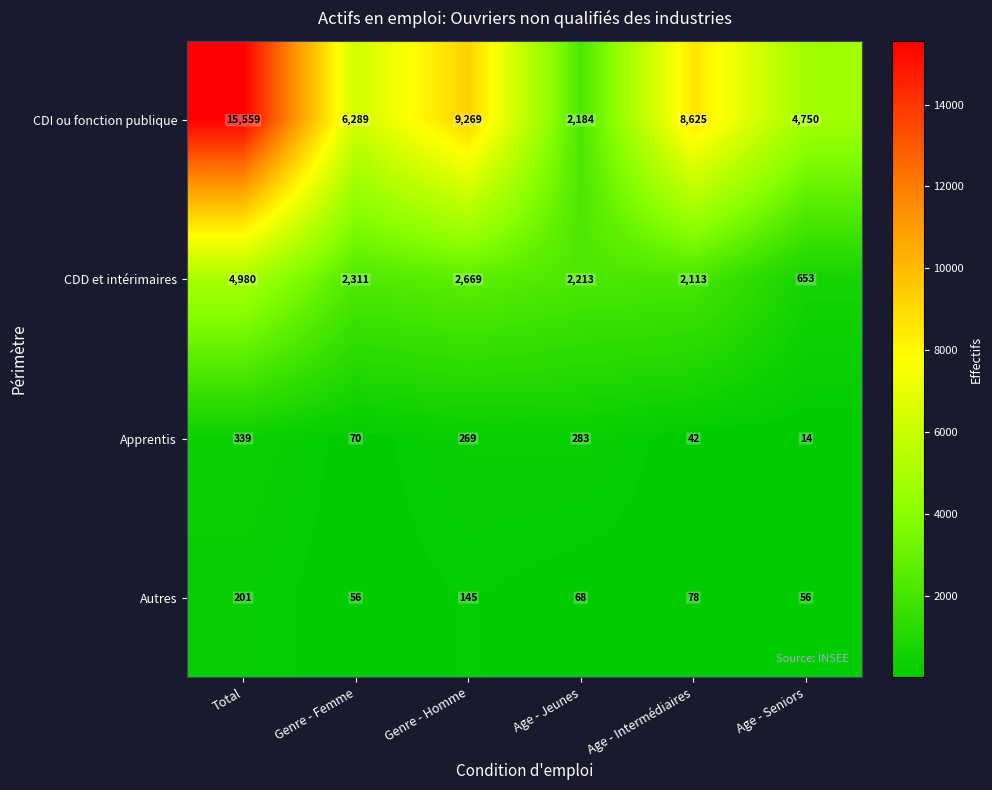

Reading left to right, what are all the values shown in this chart?

CDI ou fonction publique: Total=15559	Genre - Femme=6289	Genre - Homme=9269	Age - Jeunes=2184	Age - Intermédiaires=8625	Age - Seniors=4750
CDD et intérimaires: Total=4980	Genre - Femme=2311	Genre - Homme=2669	Age - Jeunes=2213	Age - Intermédiaires=2113	Age - Seniors=653
Apprentis: Total=339	Genre - Femme=70	Genre - Homme=269	Age - Jeunes=283	Age - Intermédiaires=42	Age - Seniors=14
Autres: Total=201	Genre - Femme=56	Genre - Homme=145	Age - Jeunes=68	Age - Intermédiaires=78	Age - Seniors=56